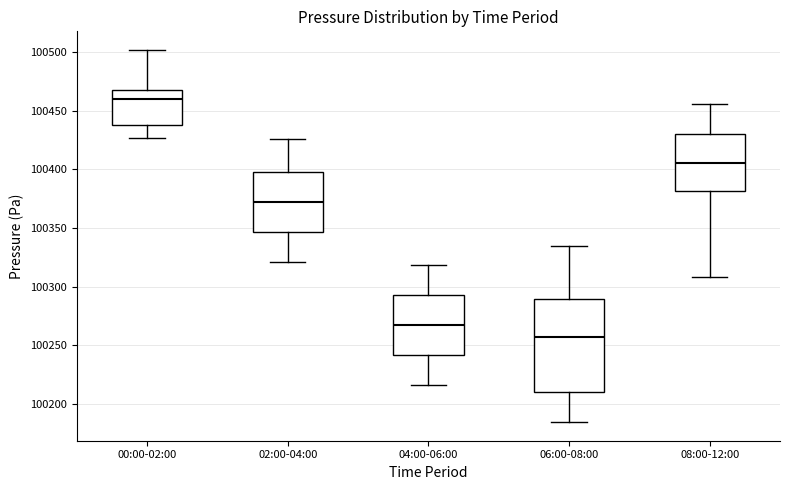

Reading left to right, read every box against the y-axis: the position of its median line, the range the box covers, and the ends of its whiskers. The values are not printed on the chart, so give them approximately, as read against the axis.

00:00-02:00: median 100460, box 100440 to 100470, whiskers 100425 to 100500
02:00-04:00: median 100370, box 100345 to 100400, whiskers 100320 to 100425
04:00-06:00: median 100265, box 100240 to 100295, whiskers 100215 to 100320
06:00-08:00: median 100255, box 100210 to 100290, whiskers 100185 to 100335
08:00-12:00: median 100405, box 100380 to 100430, whiskers 100310 to 100455